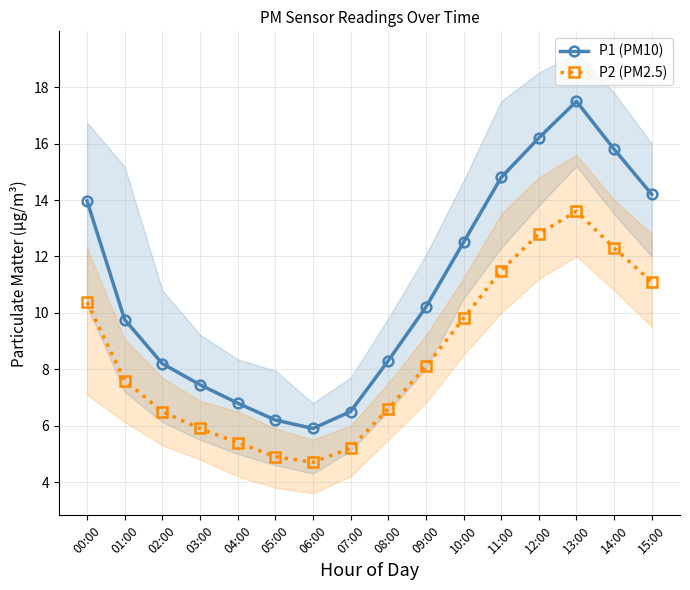

Which category has the highest value in the P1 (PM10) series?

13:00